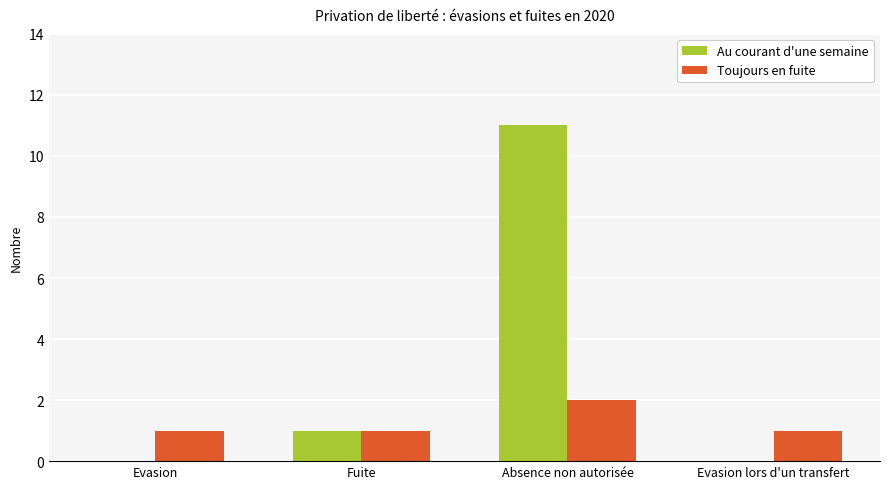

What is the spread (max minus min) of values at Evasion lors d'un transfert?

1